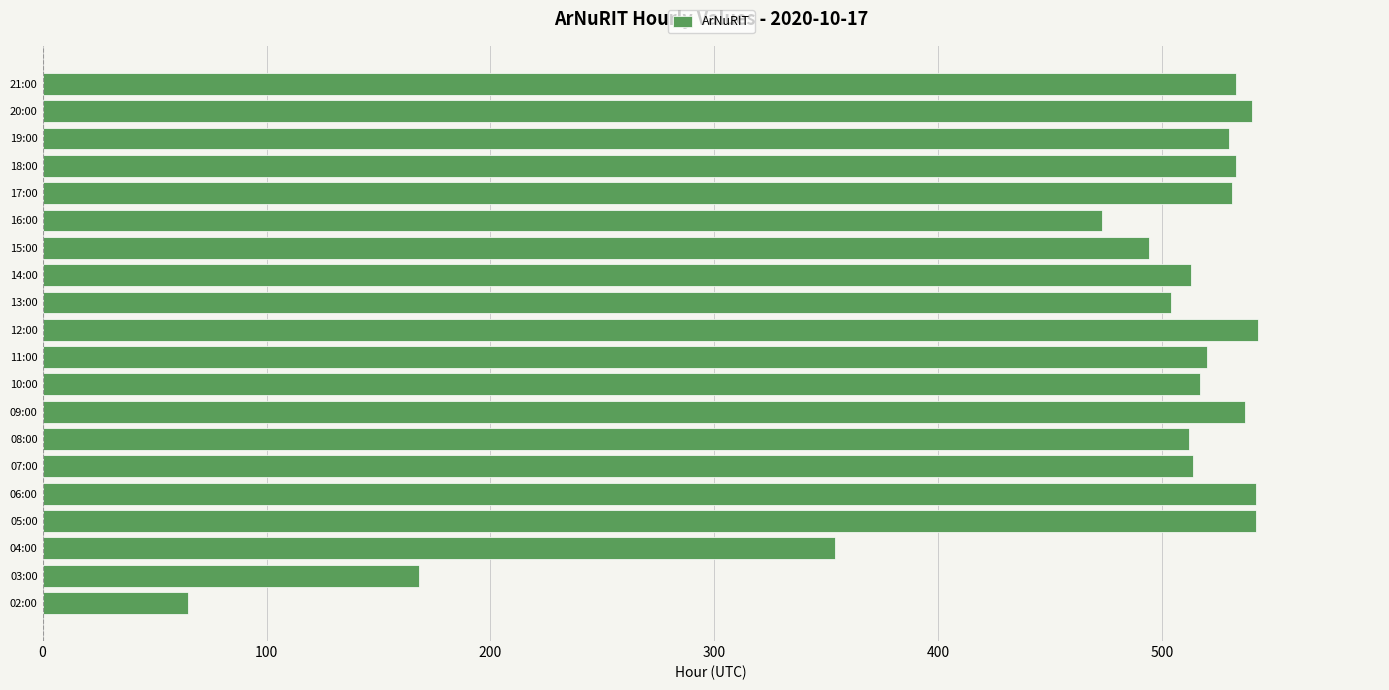

At which label is the value closest to 304?

04:00